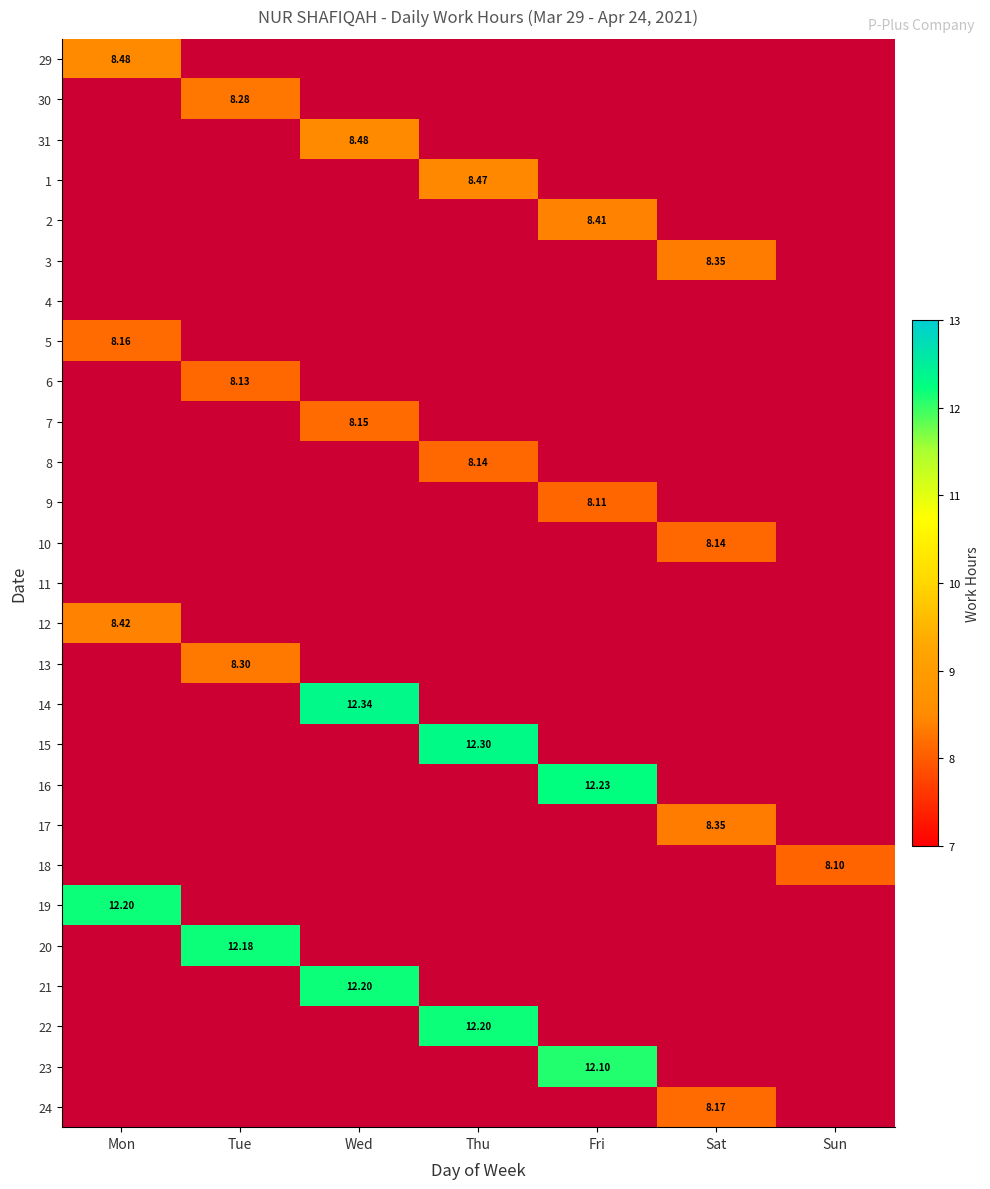

Count the number of categories in the chart.

7